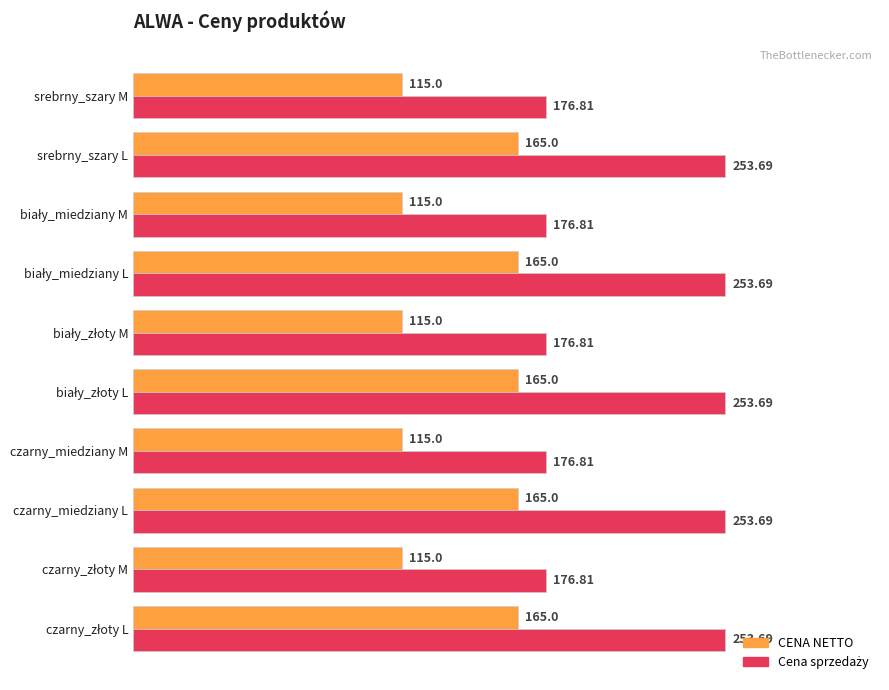

At how many categories does at least one series exceed 156?

10